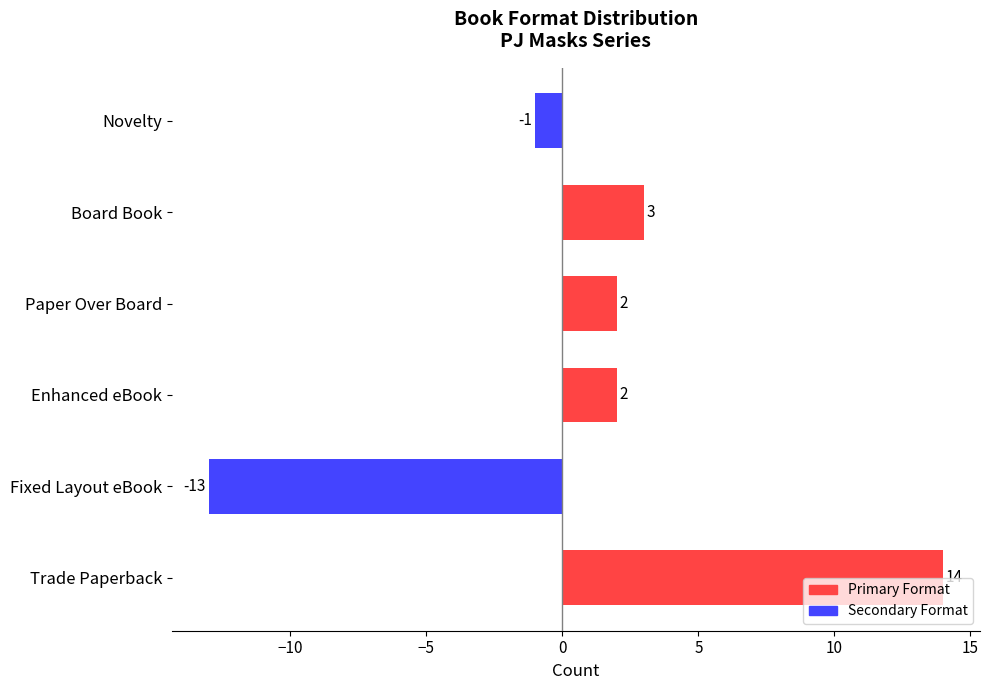

Are the bars horizontal?

Yes